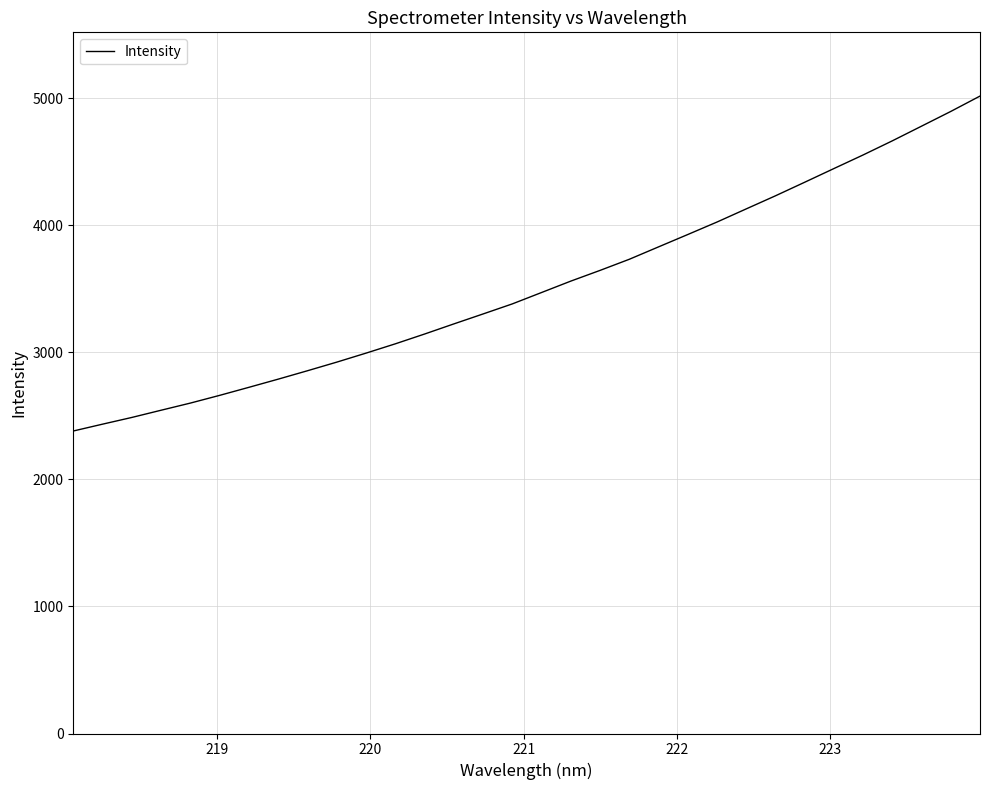

What is the difference between the maximum and minimum values?

2635.9